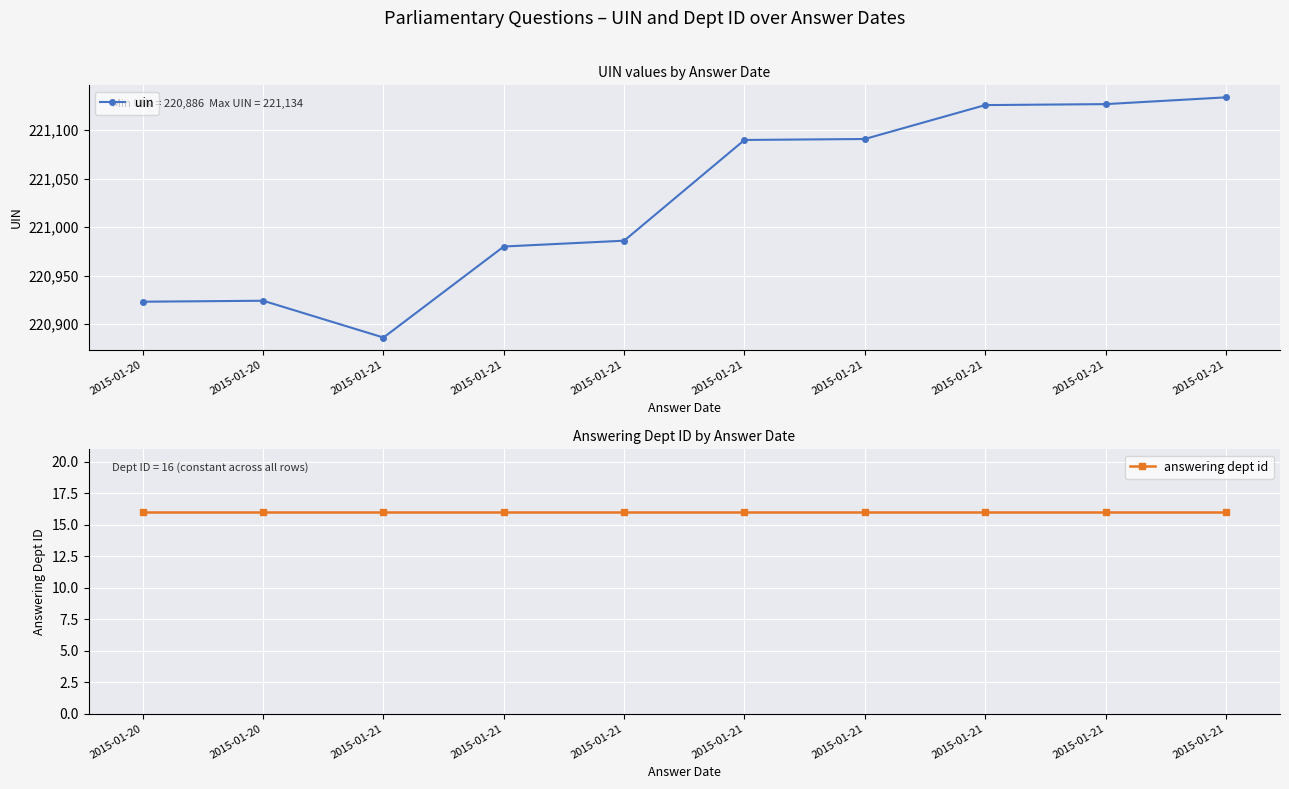

Is it true that uin equals 329612 at 2015-01-21?

False